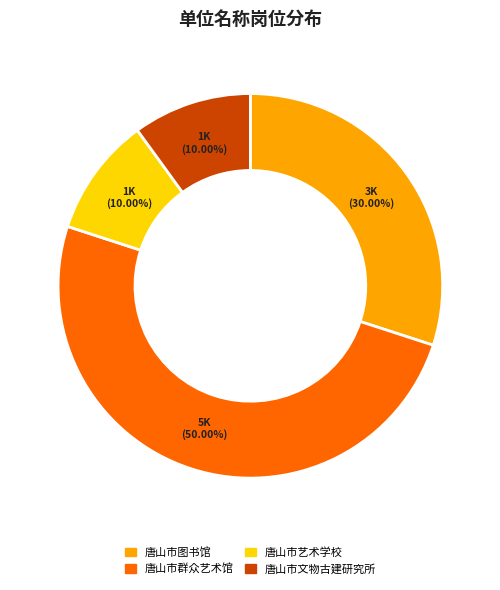

To the nearest percent, what is the average slice percentage?

25%